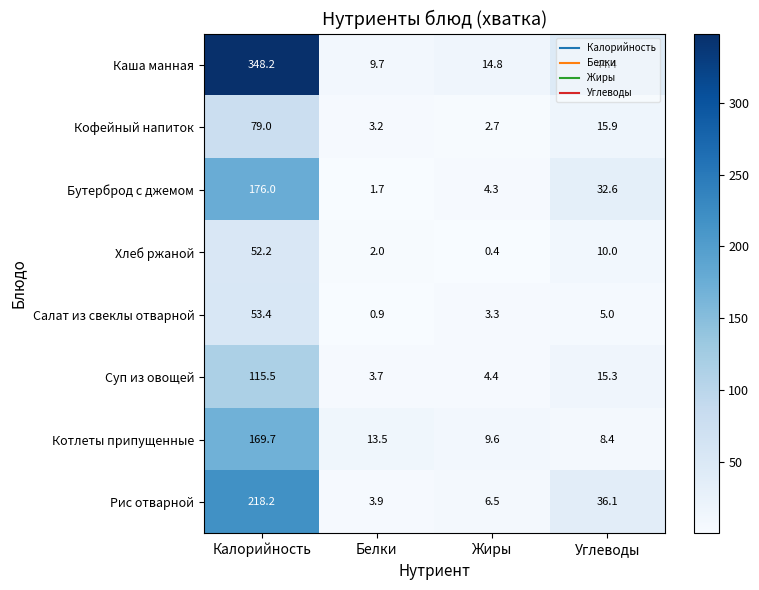

What is the difference between the Бутерброд с джемом values at Калорийность and Углеводы?

143.4